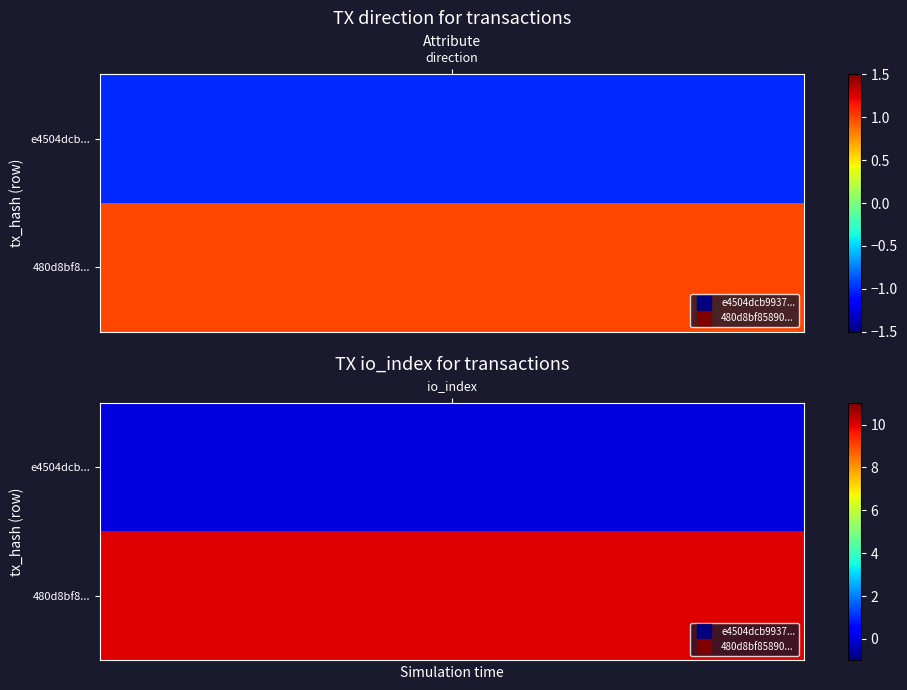

Reading left to right, extract all data points from this chart.

e4504dcb993758ddf9861470e367a59a6289bc9: -1	0
480d8bf85890b409f6452adc6d891df4922a852: 1	10